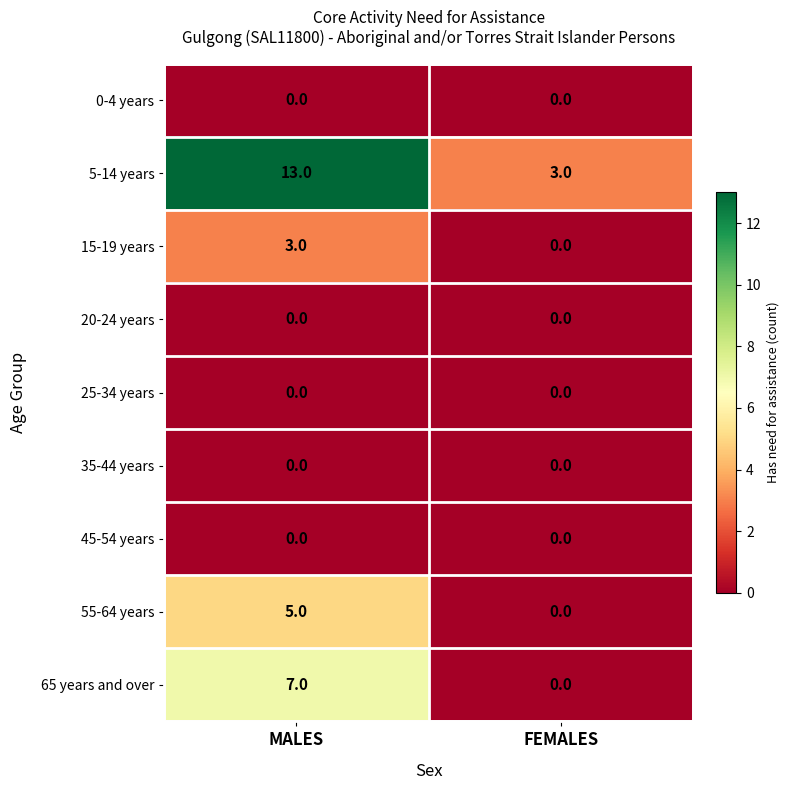

Rank the categories by 15-19 years value from highest to lowest.

MALES, FEMALES